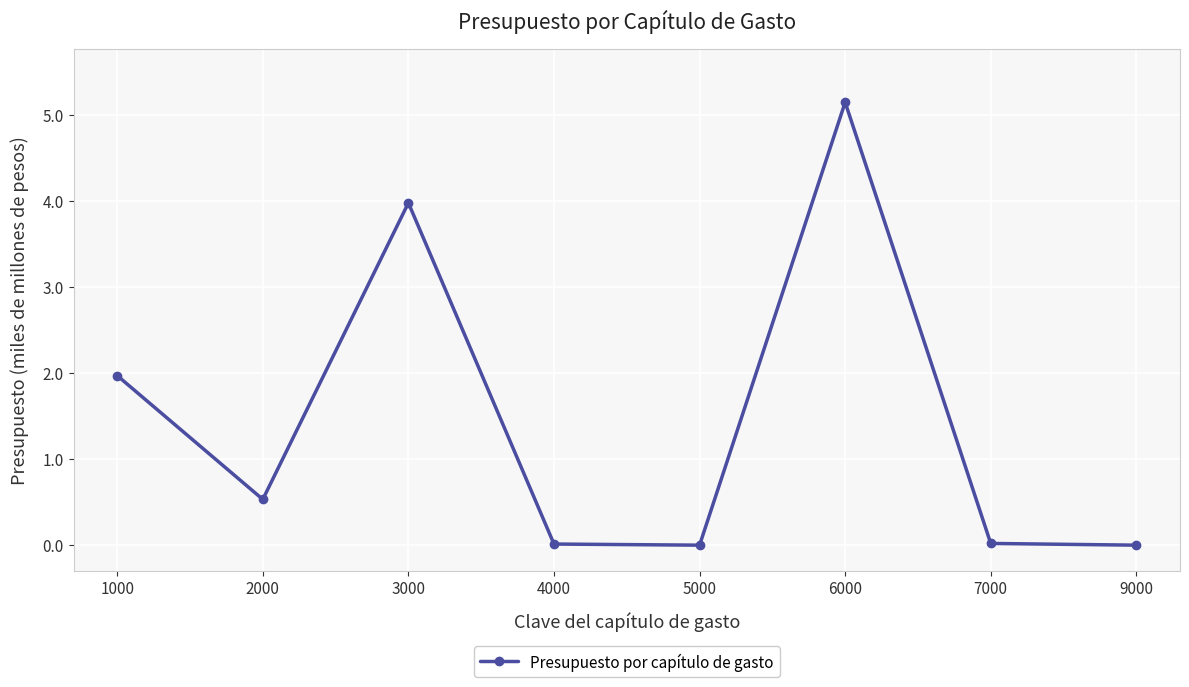

The value at 9000 is 3.0. True or false?

False